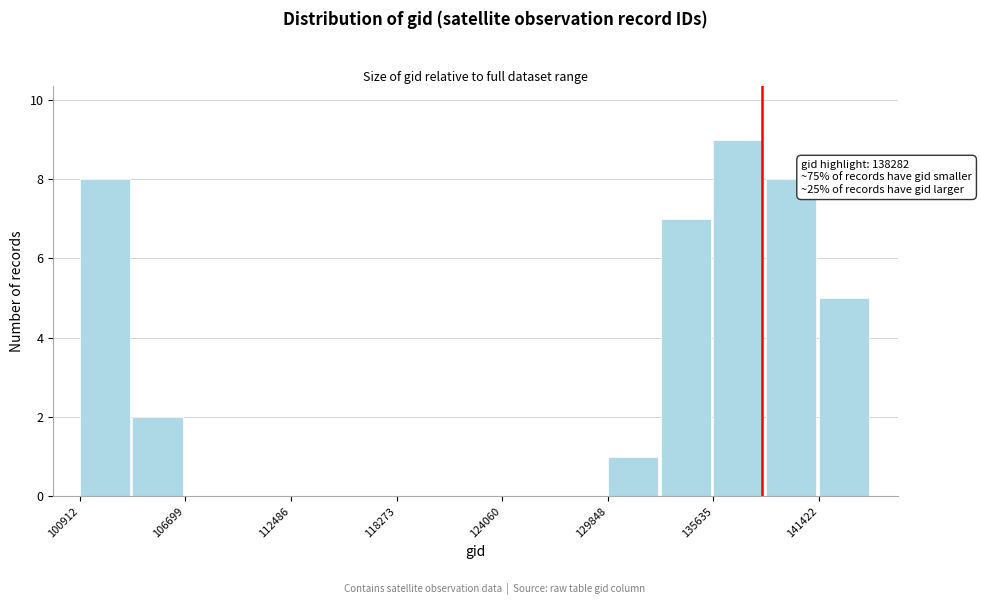

Around what value on the x-axis is the tallest bar? Give the approximate position of its centre, as read against the axis.

137000